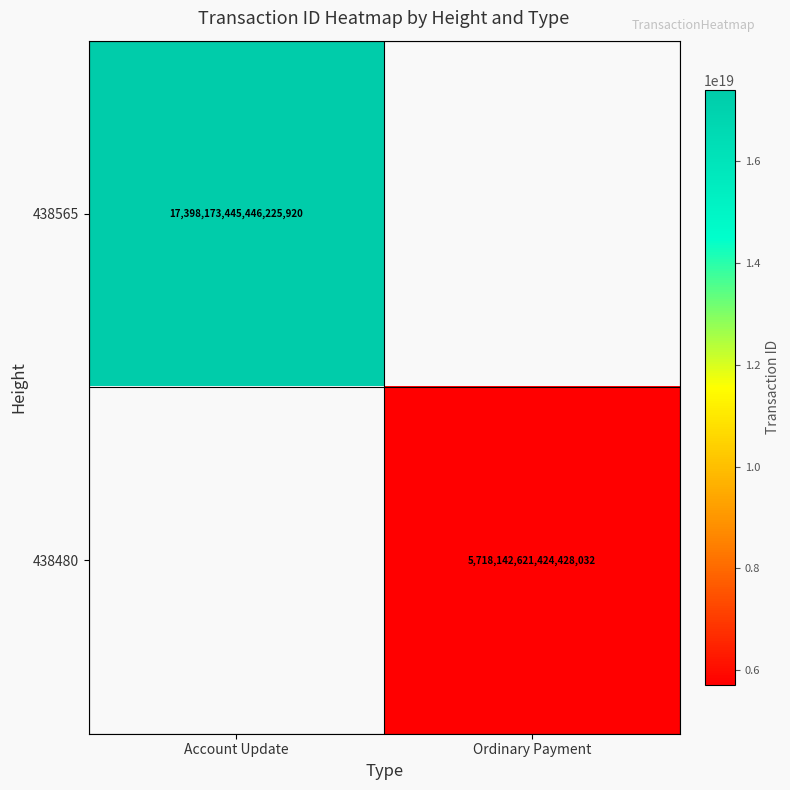

What is the greatest value displayed?

17398173445446225920.0